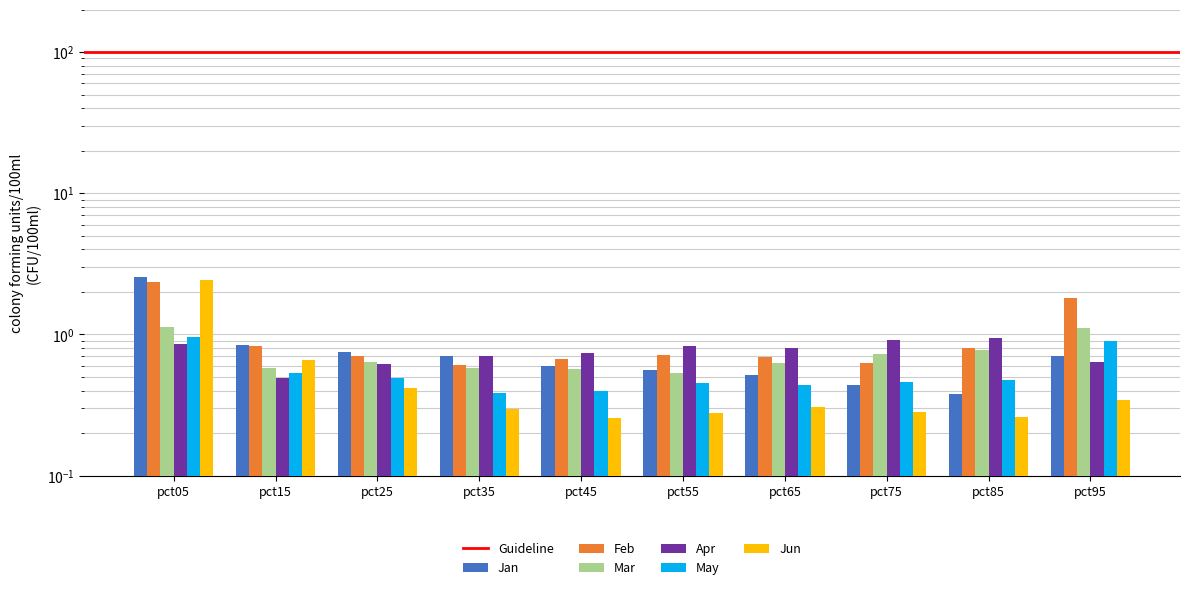

Between pct25 and pct95, which series saw the biggest shift?

Feb